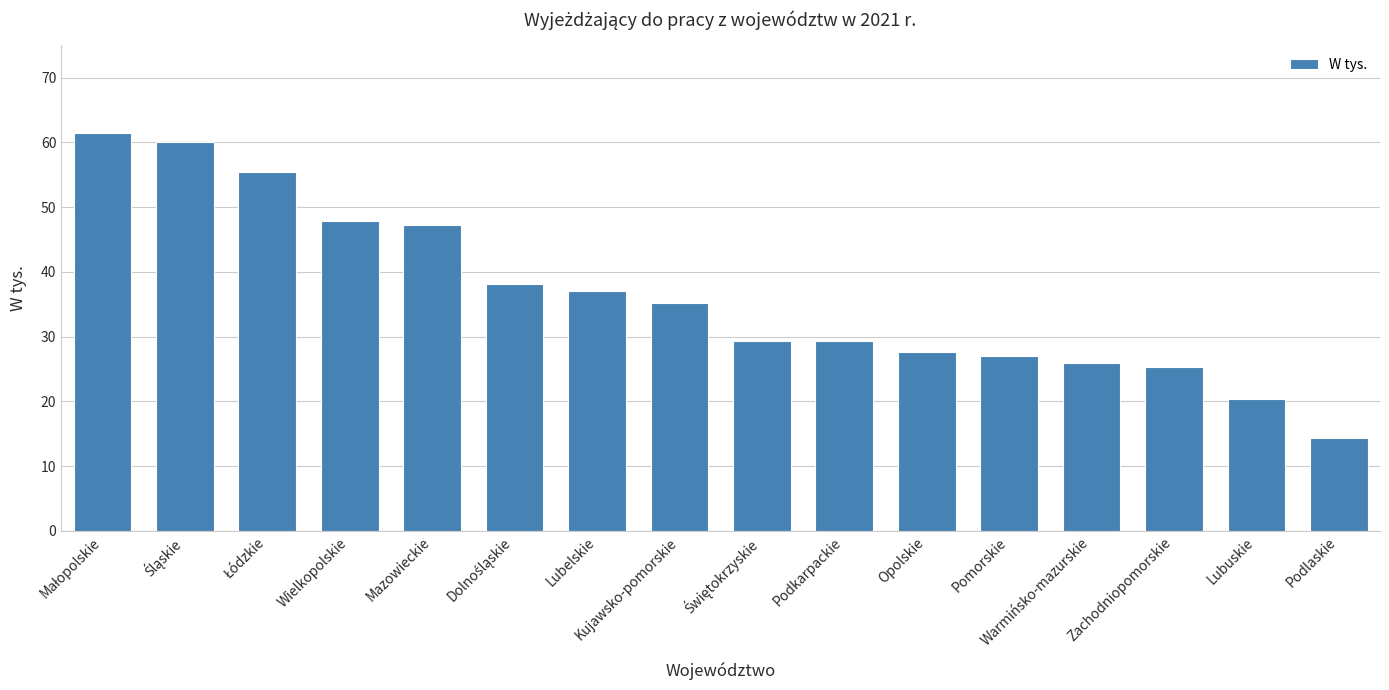

What is the minimum value shown in the chart?

14.3